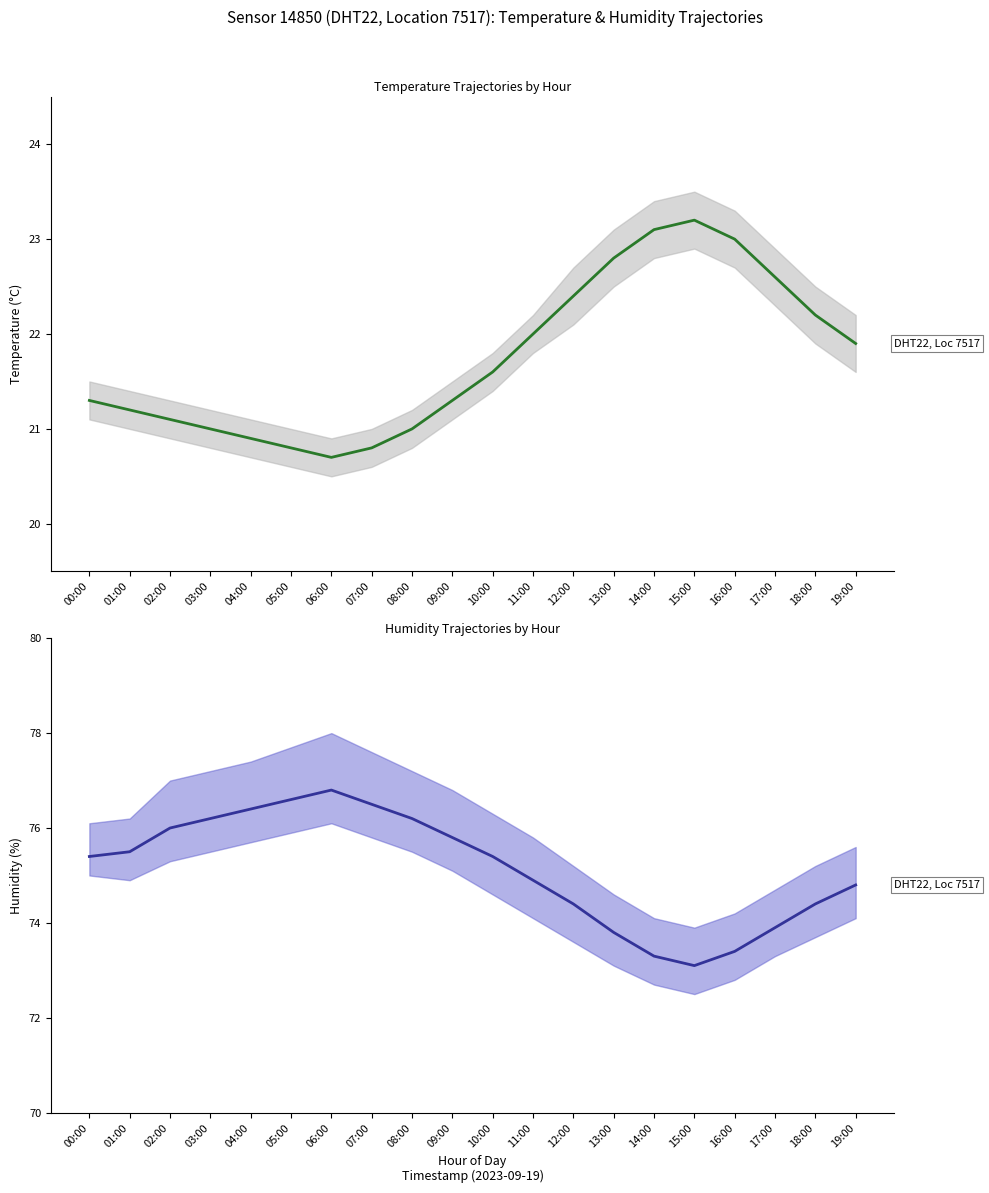

Rank the categories by temperature value from lowest to highest.

06:00, 05:00, 07:00, 04:00, 03:00, 08:00, 02:00, 01:00, 00:00, 09:00, 10:00, 19:00, 11:00, 18:00, 12:00, 17:00, 13:00, 16:00, 14:00, 15:00